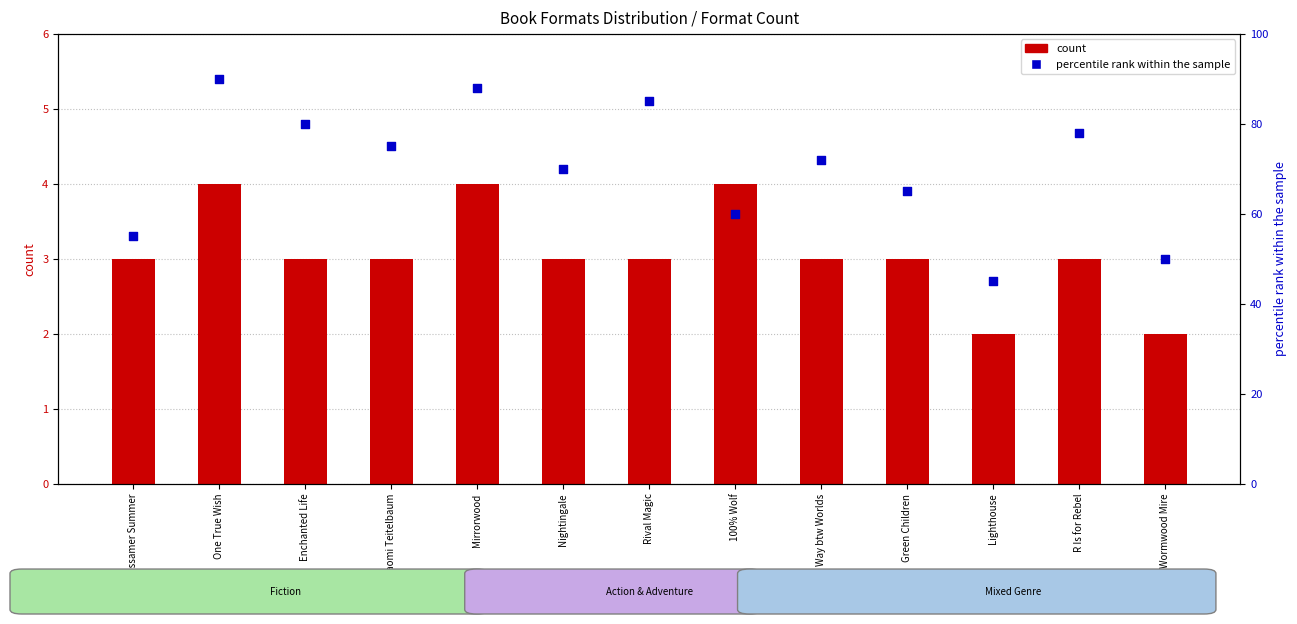

Which series reaches the minimum Y coordinate?

count